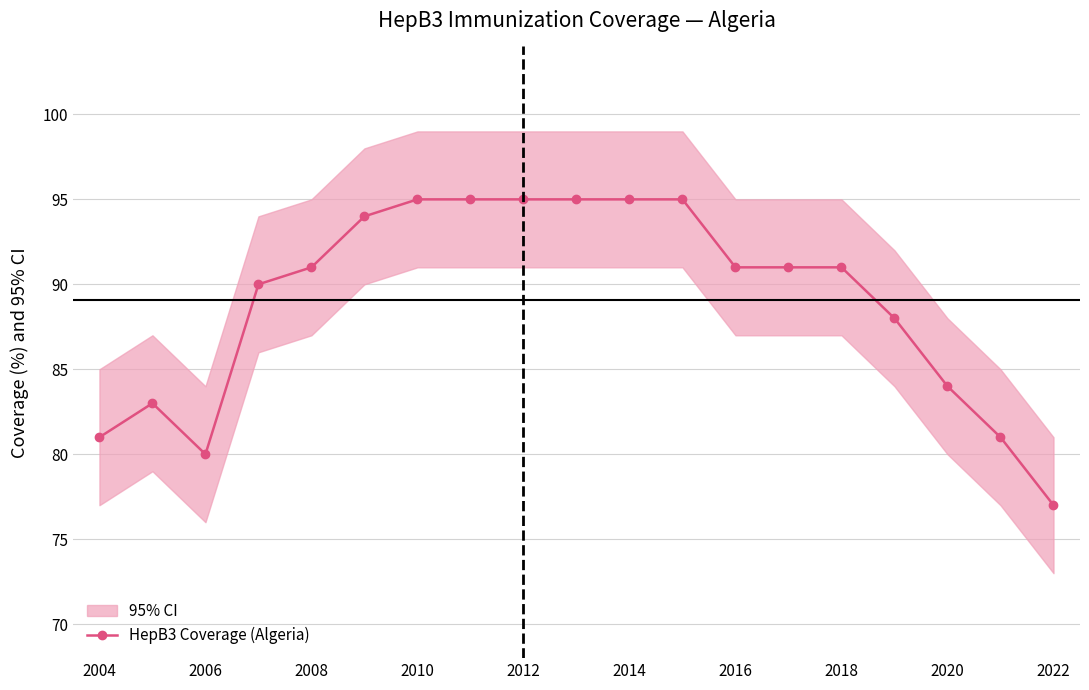

Reading right to left, what are all the values shown in this chart?

77	81	84	88	91	91	91	95	95	95	95	95	95	94	91	90	80	83	81